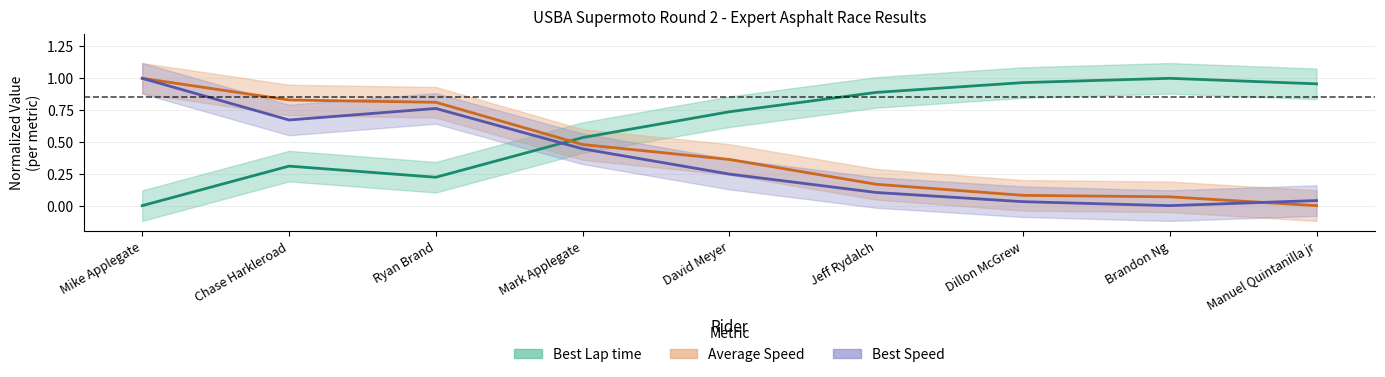

What is the total value across all series at Ryan Brand?

1.8